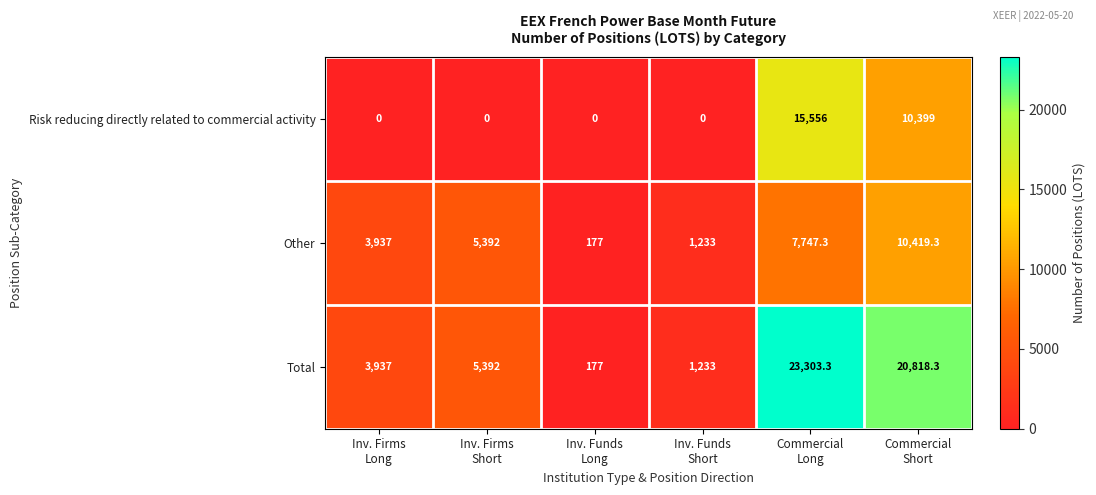

Which series has the largest total across all categories?

Total